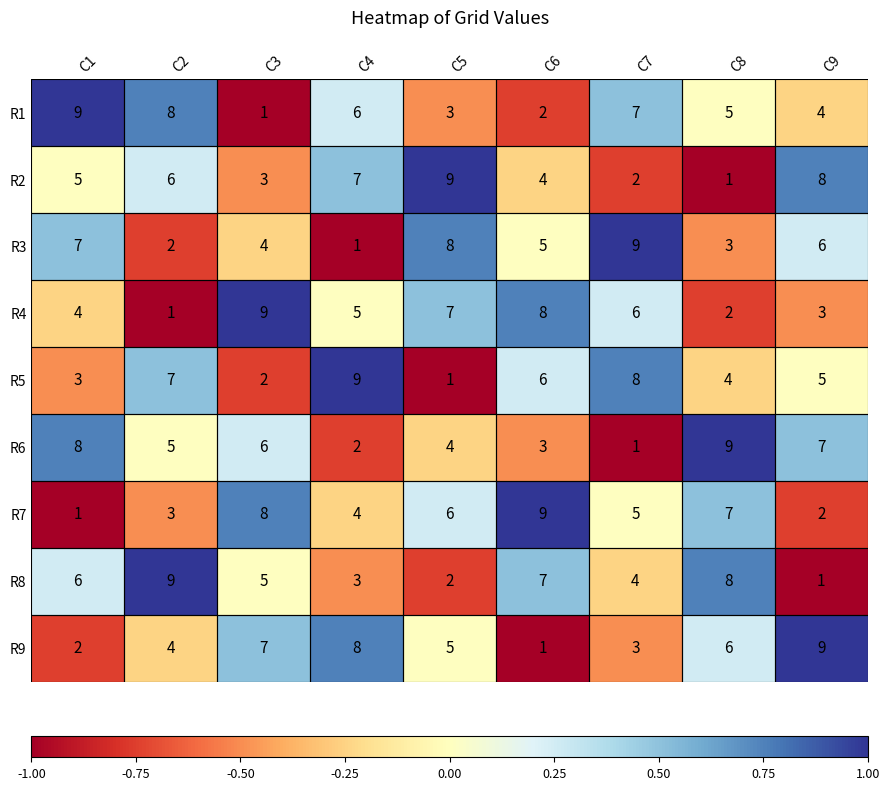

The R6 series shows 9 at C8. True or false?

True